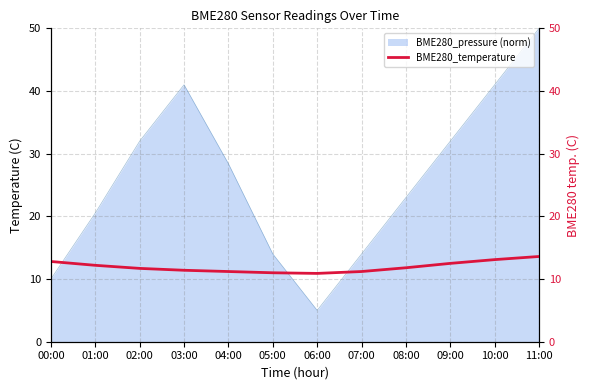

Reading left to right, what are all the values shown in this chart?

12.8	12.2	11.7	11.4	11.2	11.0	10.9	11.2	11.8	12.5	13.1	13.6